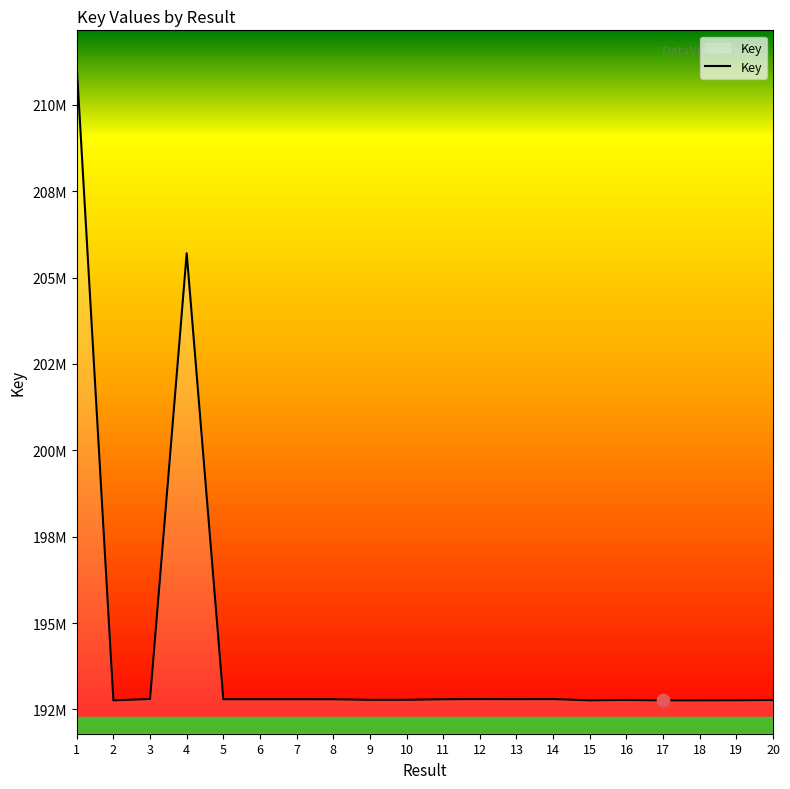

Is this an area chart (filled region under the line)?

Yes